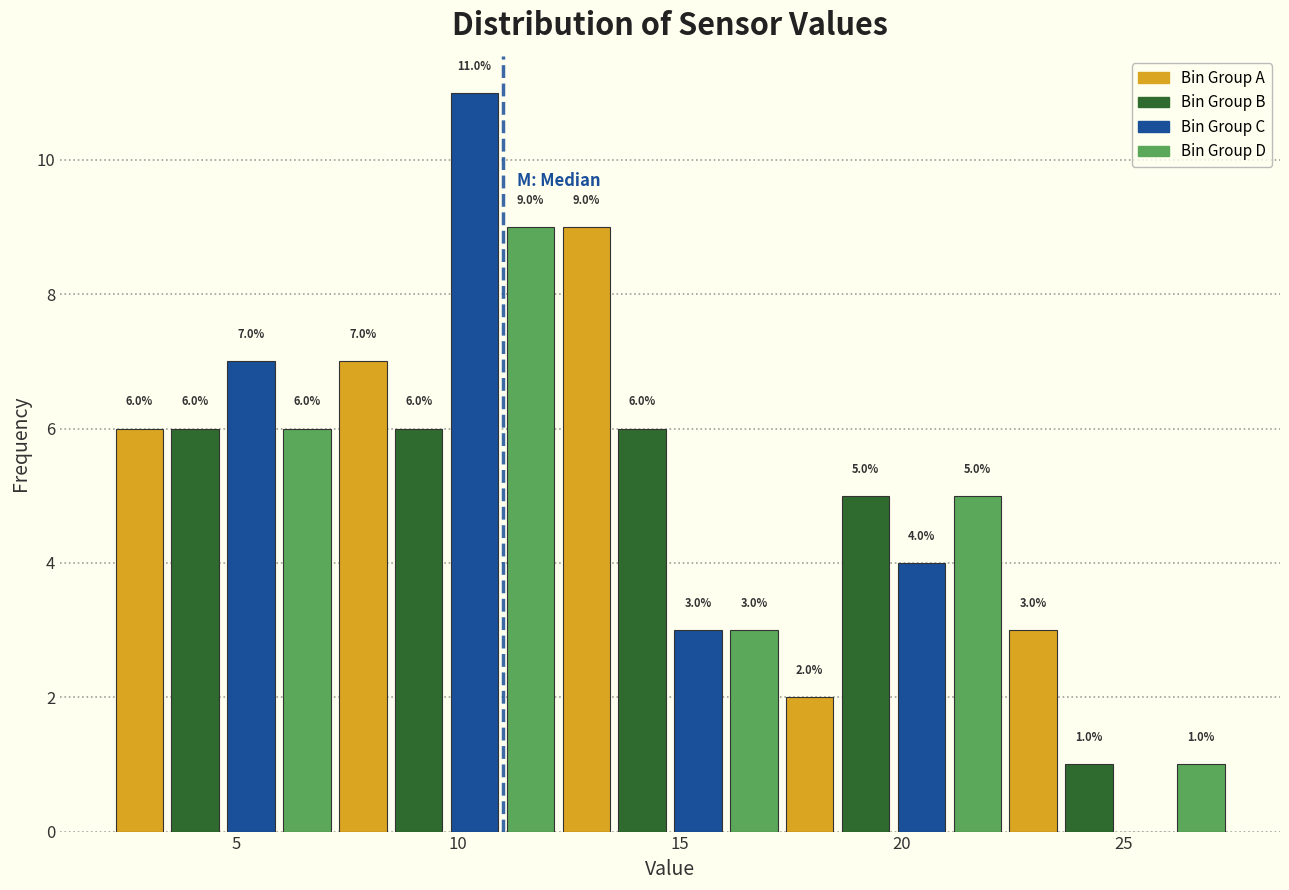

Read against the x-axis, roughly where is the centre of the tallest bar?

10.5